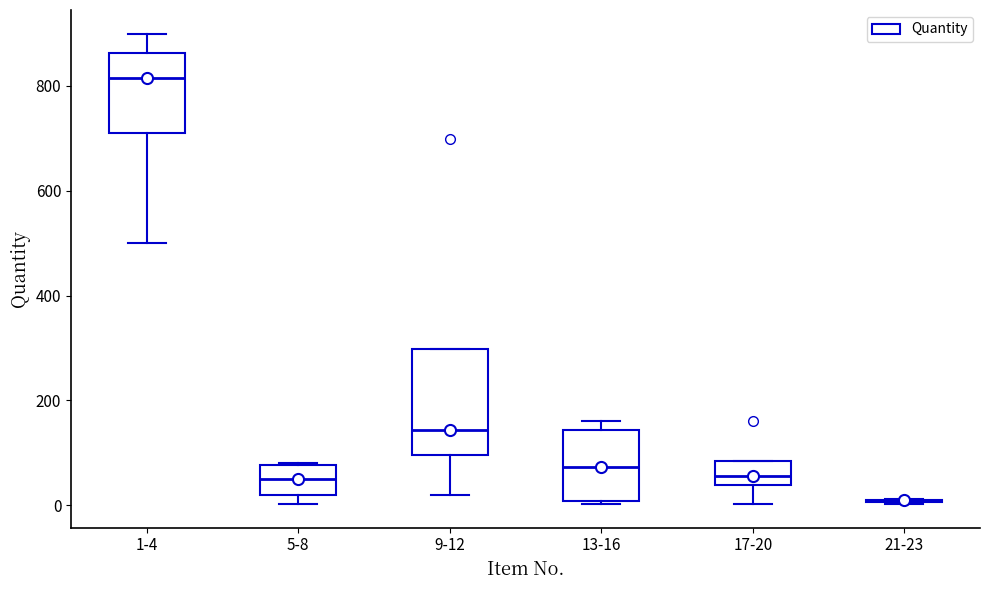

Where is the upper edge of the box for 9-12 on the y-axis? The values are not printed on the chart, so give them approximately, as read against the axis.

300